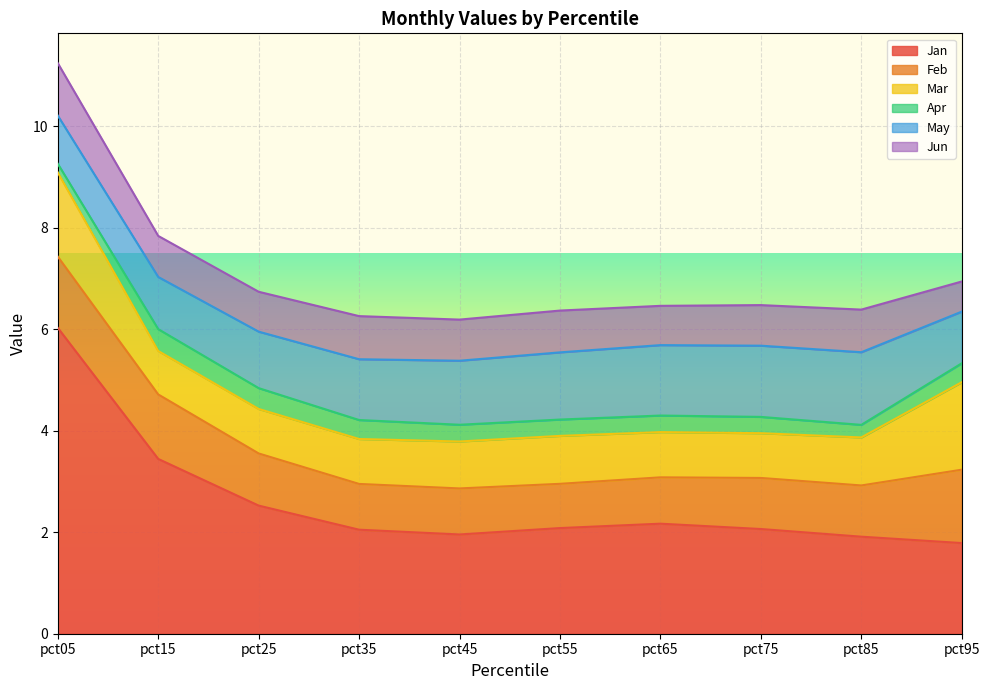

Reading right to left, what are all the values shown in this chart?

Jan: pct95=1.8	pct85=1.9	pct75=2.1	pct65=2.2	pct55=2.1	pct45=2.0	pct35=2.0	pct25=2.5	pct15=3.4	pct05=6.0
Feb: pct95=1.4	pct85=1.0	pct75=1.0	pct65=0.9	pct55=0.9	pct45=0.9	pct35=0.9	pct25=1.0	pct15=1.3	pct05=1.4
Mar: pct95=1.7	pct85=0.9	pct75=0.9	pct65=0.9	pct55=0.9	pct45=0.9	pct35=0.9	pct25=0.9	pct15=0.9	pct05=1.7
Apr: pct95=0.4	pct85=0.2	pct75=0.3	pct65=0.3	pct55=0.3	pct45=0.3	pct35=0.4	pct25=0.4	pct15=0.4	pct05=0.2
May: pct95=1.0	pct85=1.4	pct75=1.4	pct65=1.4	pct55=1.3	pct45=1.3	pct35=1.2	pct25=1.1	pct15=1.0	pct05=0.9
Jun: pct95=0.6	pct85=0.8	pct75=0.8	pct65=0.8	pct55=0.8	pct45=0.8	pct35=0.8	pct25=0.8	pct15=0.8	pct05=1.0